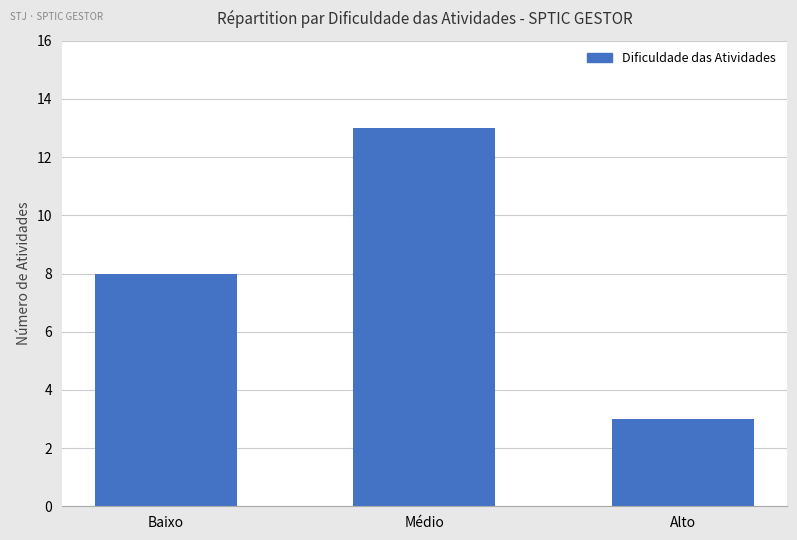

What is the change in value from Baixo to Médio?

+5